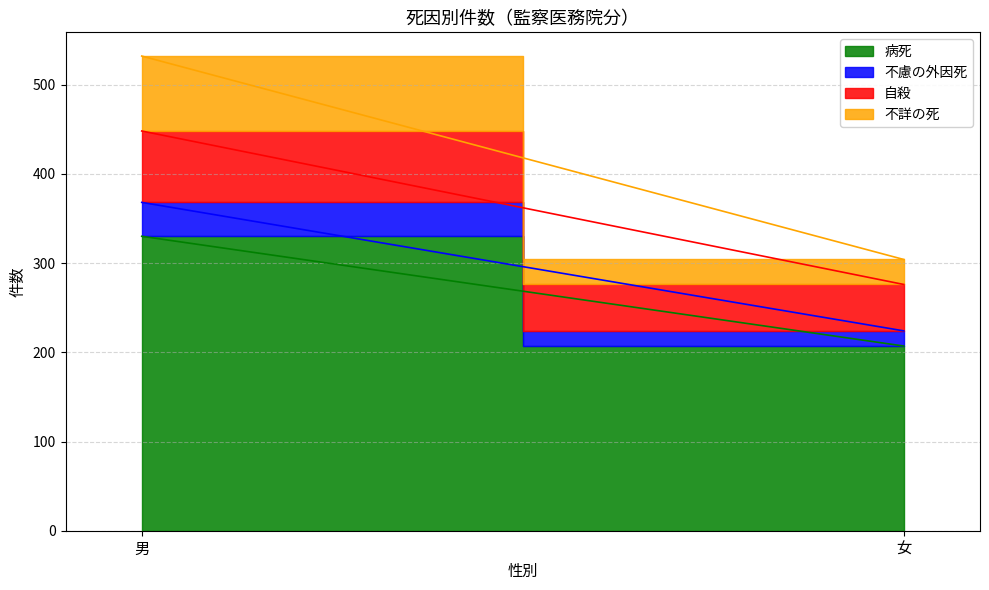

Reading right to left, what are all the values shown in this chart?

病死: 207	330
不慮の外因死: 17	38
自殺: 52	80
不詳の死: 28	84